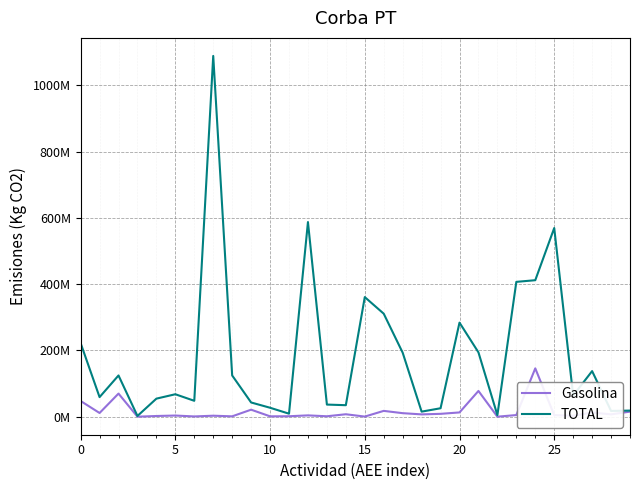

At how many categories does at least one series exceed 885227629?

1